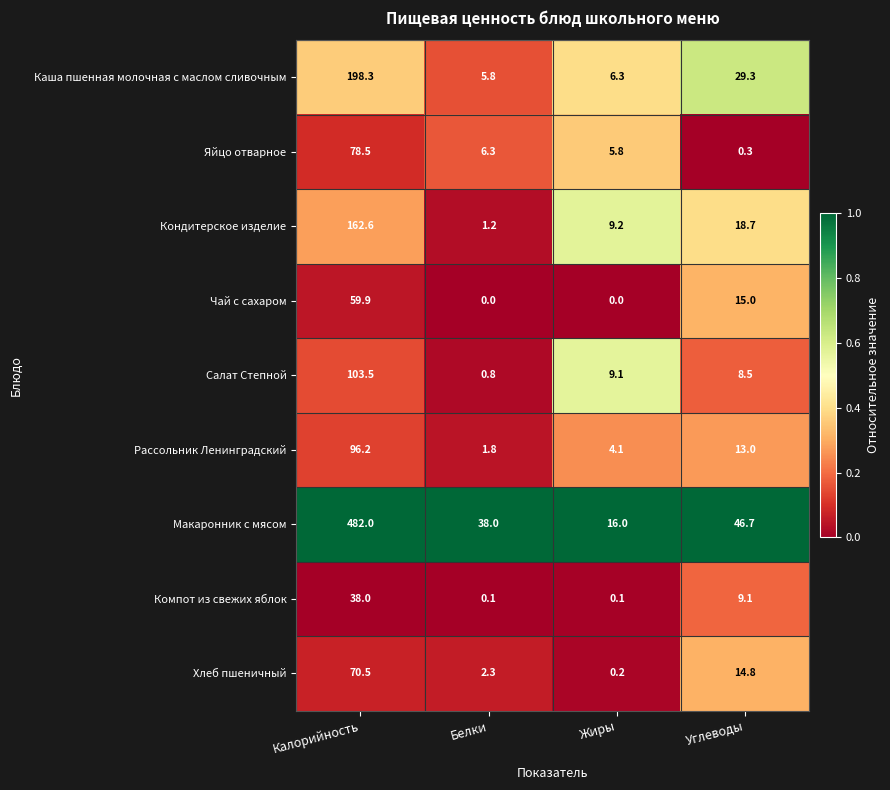

Between Калорийность and Жиры, which series saw the biggest shift?

Макаронник с мясом